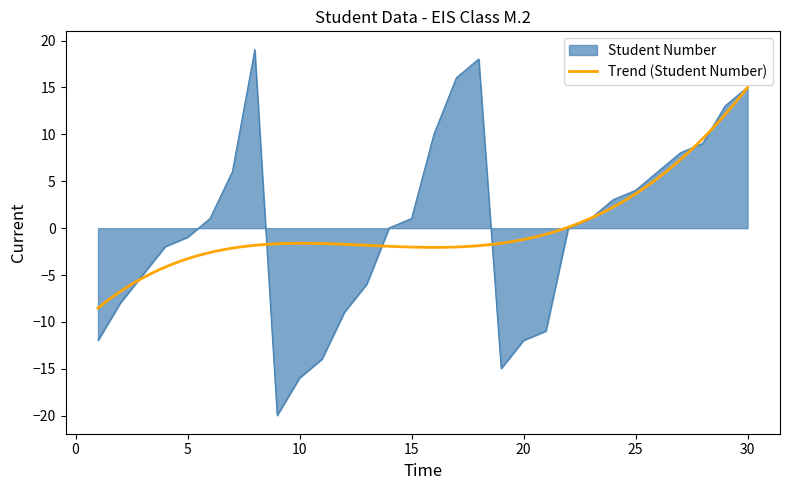

List the labels in order of value, largest first.

8, 18, 17, 30, 29, 16, 28, 27, 7, 26, 25, 24, 6, 15, 23, 14, 22, 5, 4, 3, 13, 2, 12, 21, 1, 20, 11, 19, 10, 9